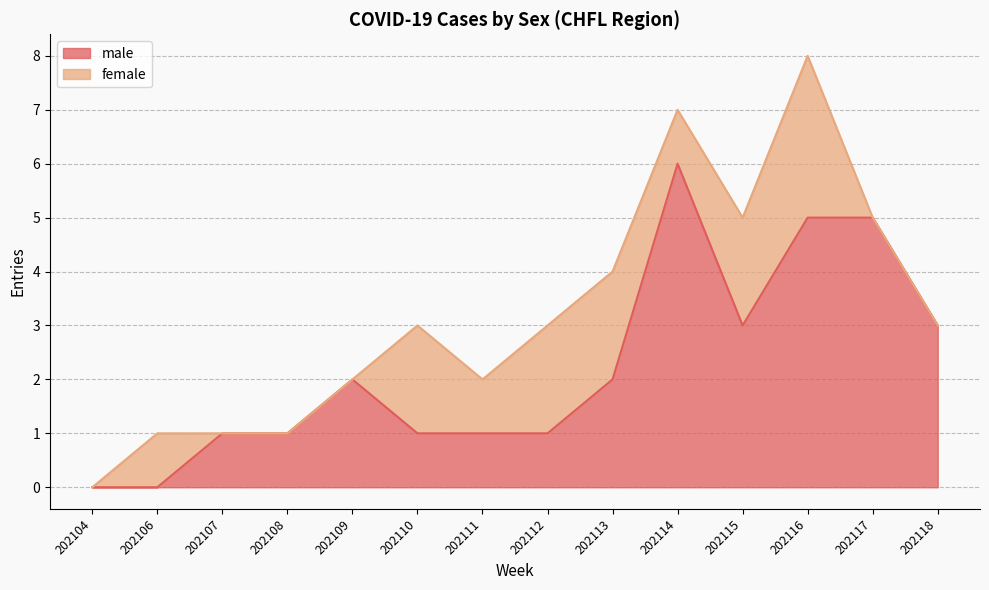

Does the chart have visible grid lines?

Yes